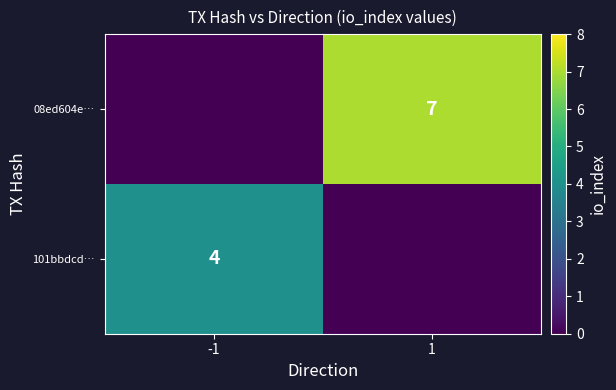

What is the difference between the highest and lowest values at -1?

4